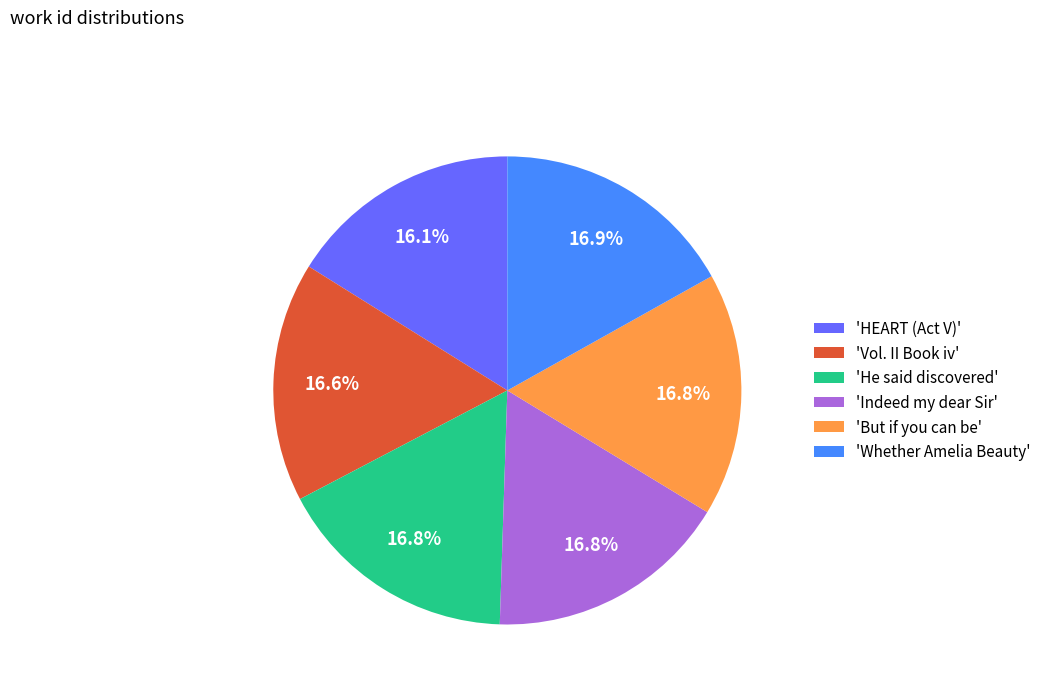

What is the ratio of the value at 'But if you can be' to the value at 'HEART (Act V)'?

1.0